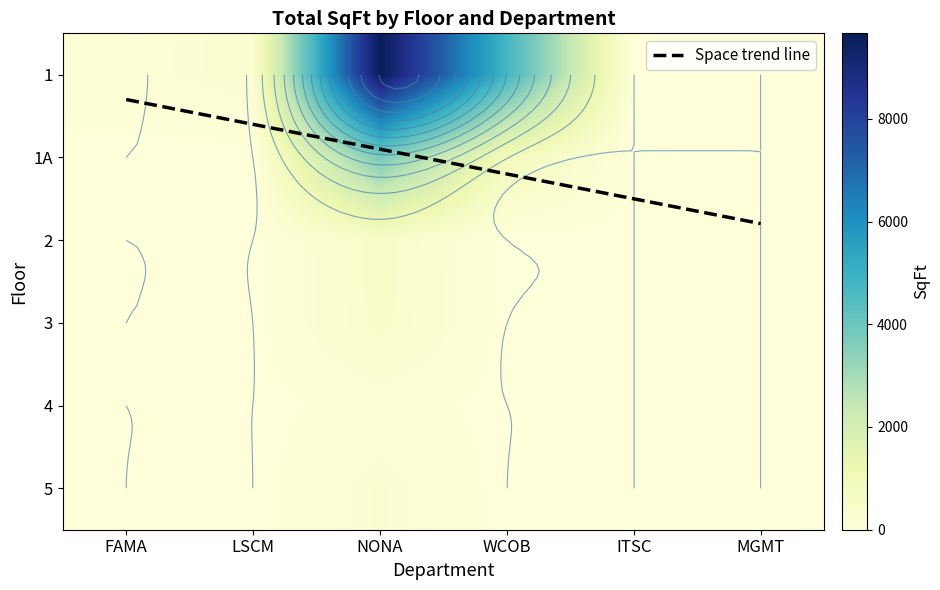

Reading right to left, extract all data points from this chart.

FAMA: 0	0	0	0	0	138
LSCM: 0	0	0	0	0	278
NONA: 245	102	462	483	3768	9663
WCOB: 0	0	0	0	842	4756
ITSC: 0	0	0	0	0	0
MGMT: 0	0	0	0	0	0